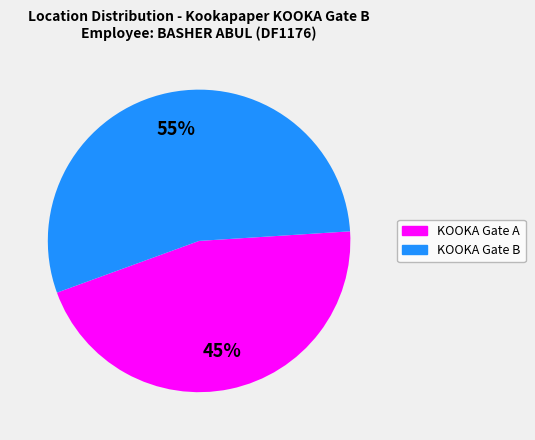

Is there any slice that represents more than half of the pie?

Yes